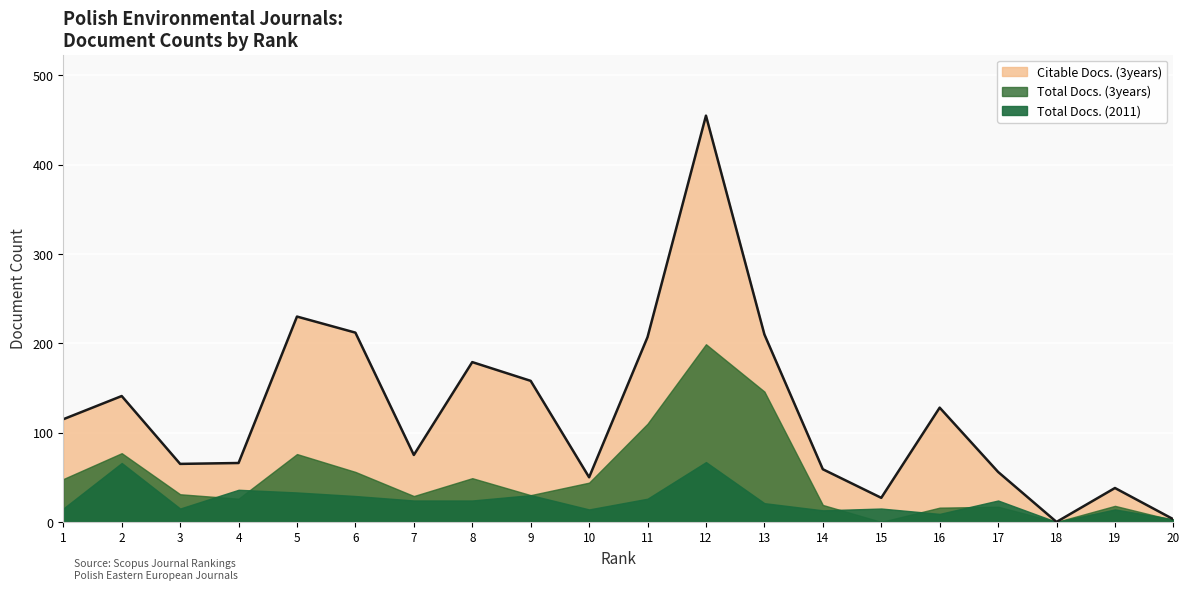

The value of Total Docs. (3years) at 7 is 29. True or false?

True